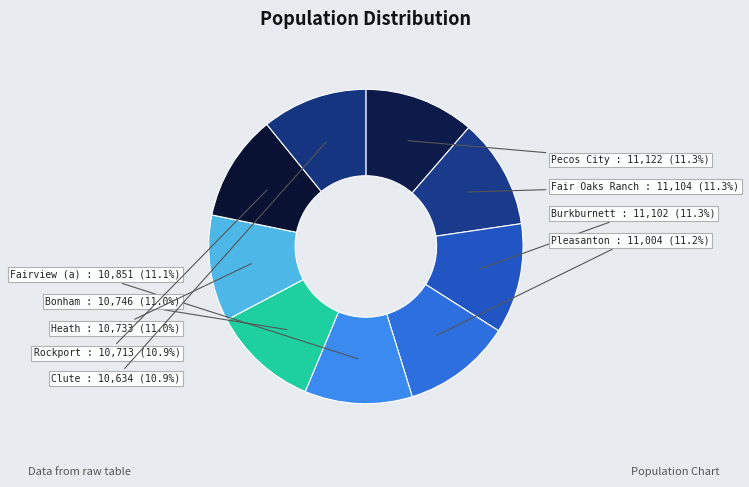

Is Bonham the majority of the pie?

No